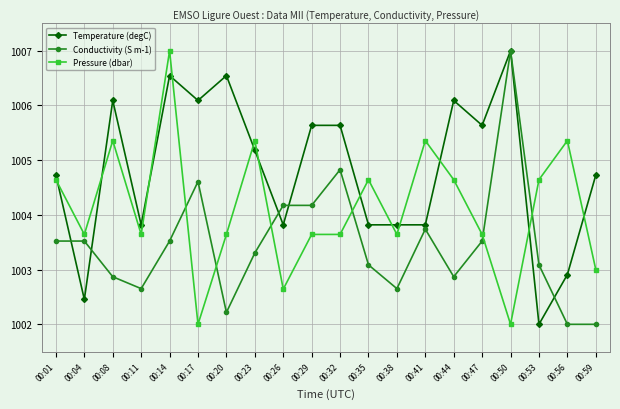

Where does the Pressure (dbar) series first go above 1003?

00:01